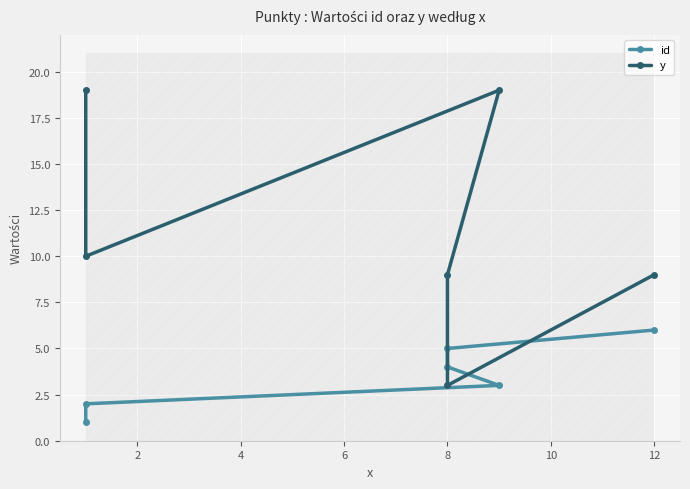

What are all the series names shown in the legend?

id, y